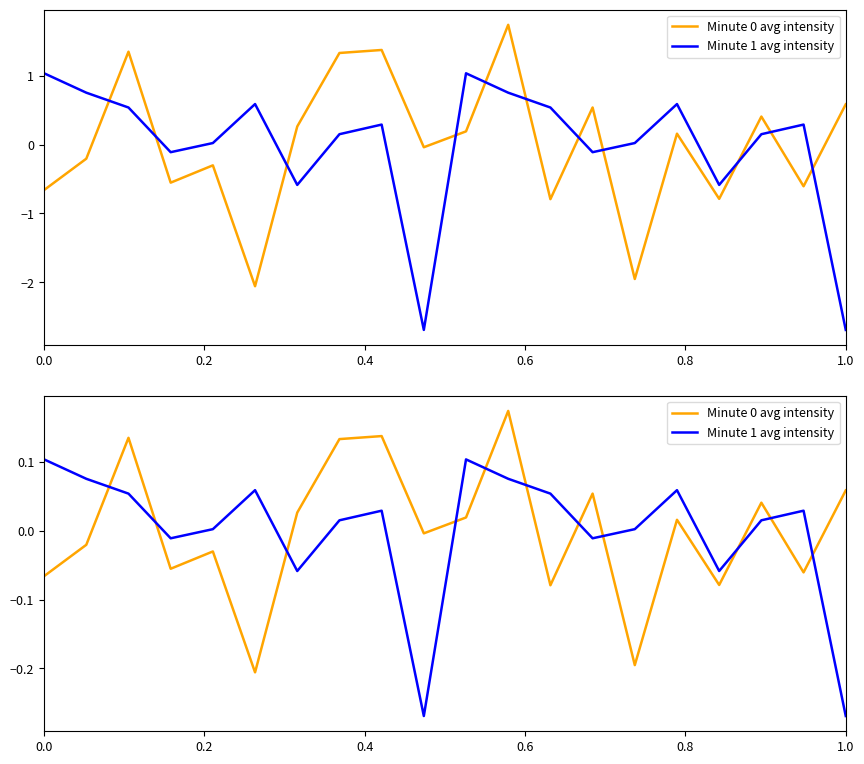

How many series are shown in this chart?

2